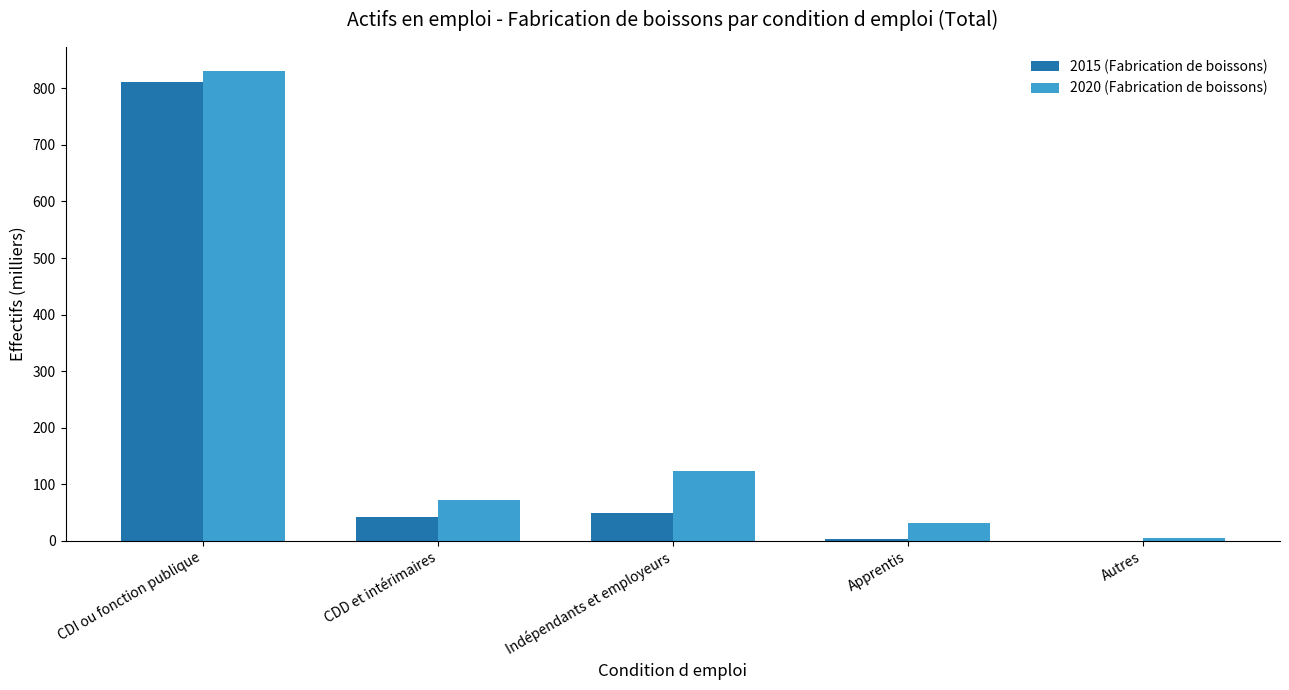

The 2020 (Fabrication de boissons) series shows 1344.3 at CDI ou fonction publique. True or false?

False